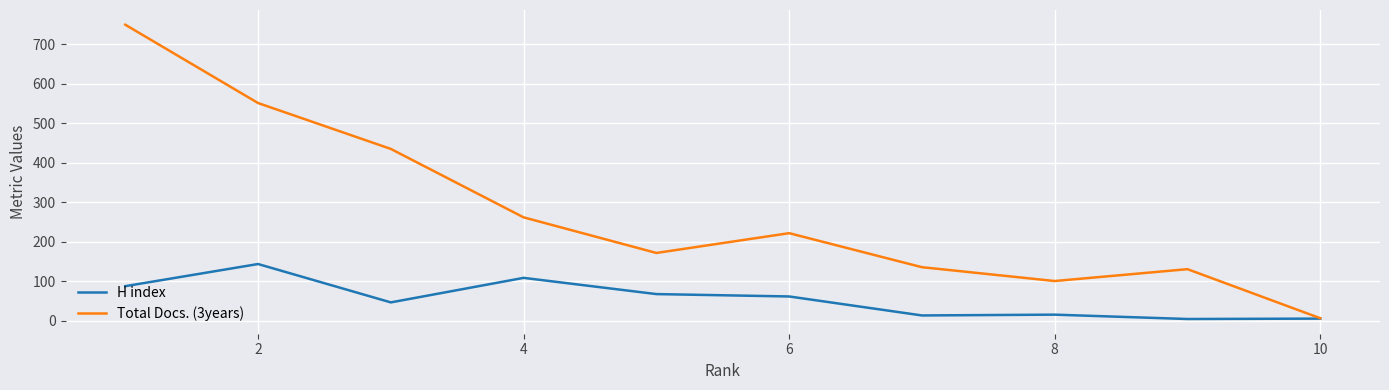

List the series in order of their peak value, highest first.

Total Docs. (3years), H index